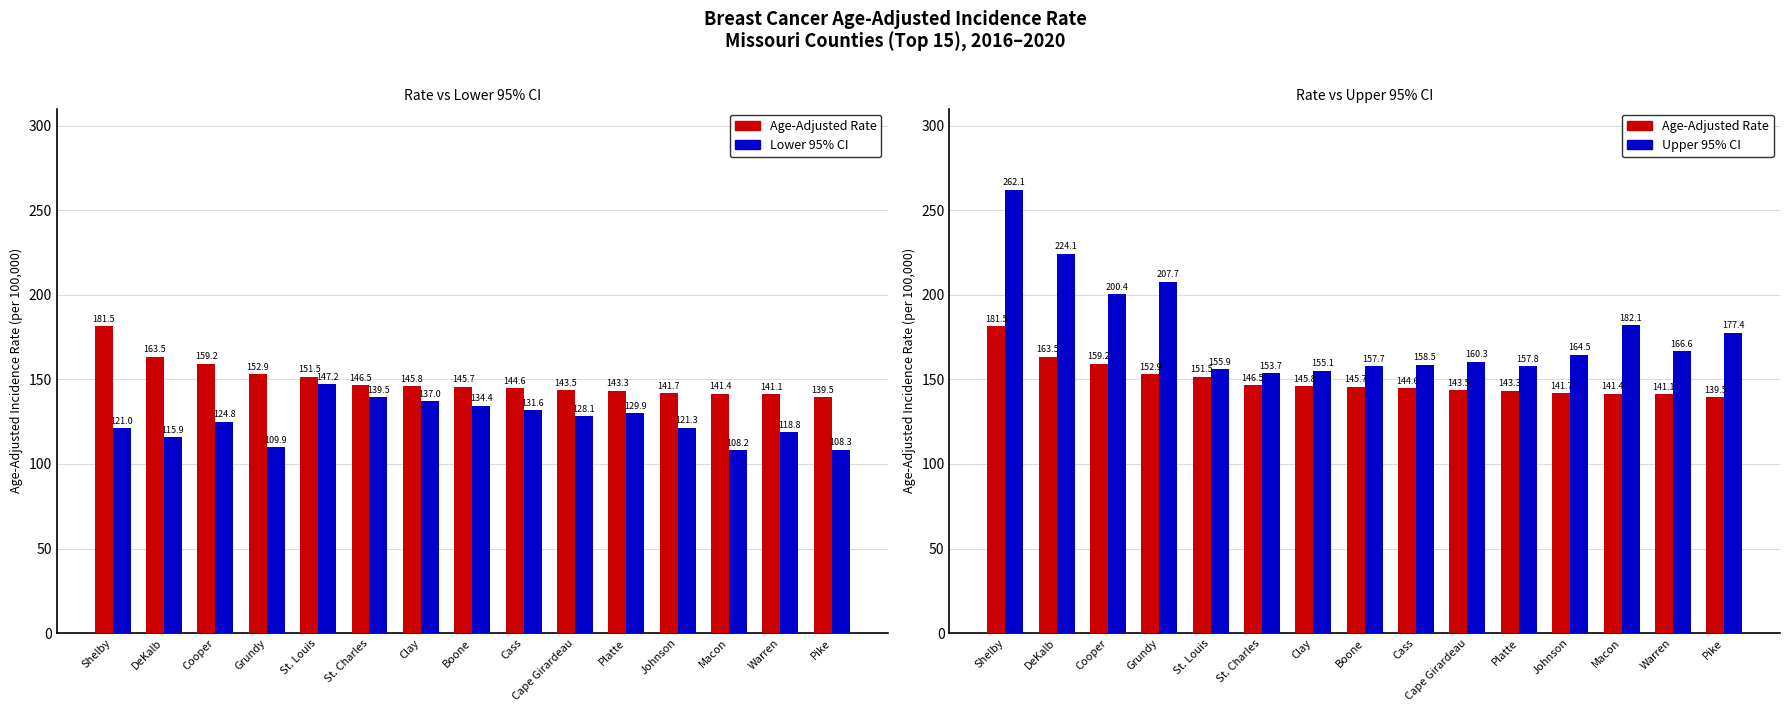

Reading left to right, extract all data points from this chart.

Age-Adjusted Rate: Shelby=181.5	DeKalb=163.5	Cooper=159.2	Grundy=152.9	St. Louis=151.5	St. Charles=146.5	Clay=145.8	Boone=145.7	Cass=144.6	Cape Girardeau=143.5	Platte=143.3	Johnson=141.7	Macon=141.4	Warren=141.1	Pike=139.5
Lower 95% CI: Shelby=121.0	DeKalb=115.9	Cooper=124.8	Grundy=109.9	St. Louis=147.2	St. Charles=139.5	Clay=137.0	Boone=134.4	Cass=131.6	Cape Girardeau=128.1	Platte=129.9	Johnson=121.3	Macon=108.2	Warren=118.8	Pike=108.3
Upper 95% CI: Shelby=262.1	DeKalb=224.1	Cooper=200.4	Grundy=207.7	St. Louis=155.9	St. Charles=153.7	Clay=155.1	Boone=157.7	Cass=158.5	Cape Girardeau=160.3	Platte=157.8	Johnson=164.5	Macon=182.1	Warren=166.6	Pike=177.4